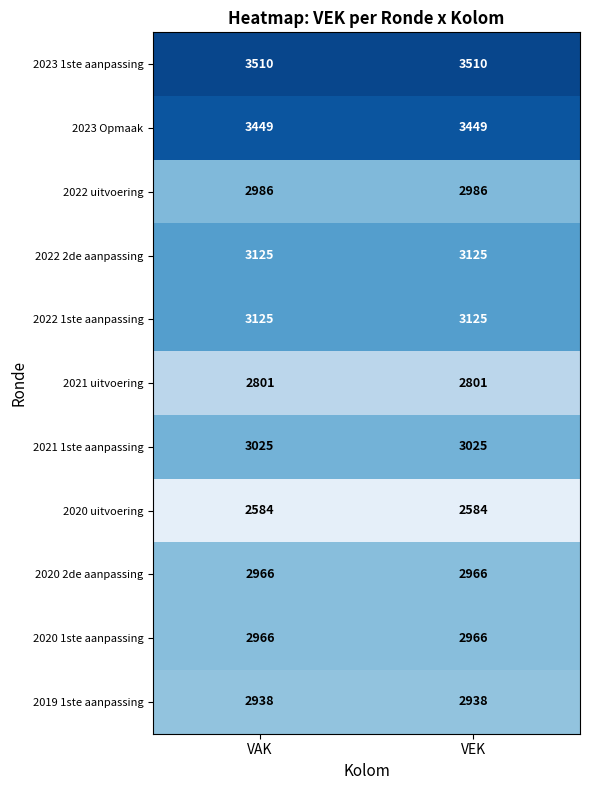

Which series has the largest total across all categories?

2023 1ste aanpassing